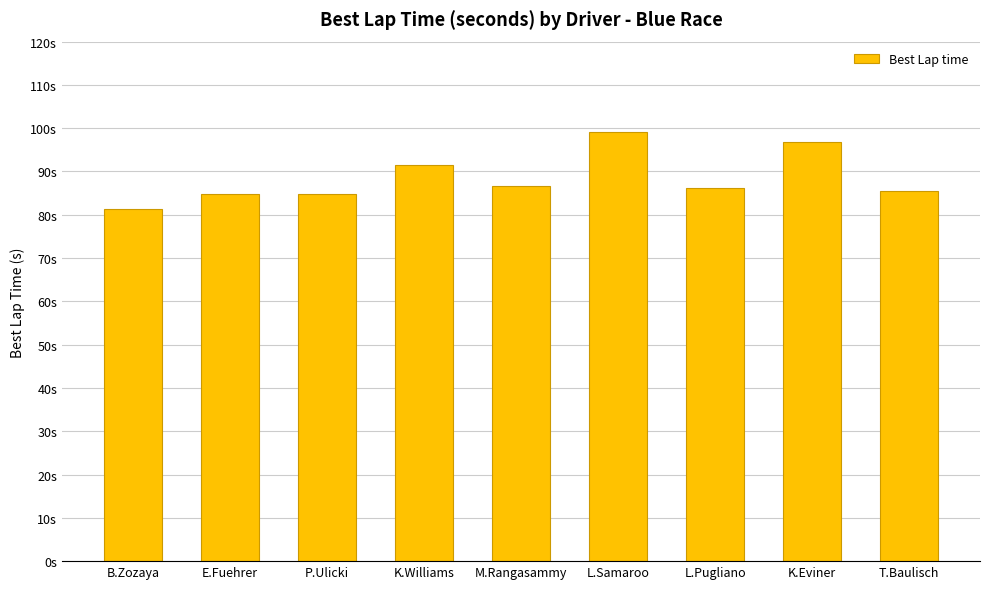

Where does the data first go above 86?

K.Williams